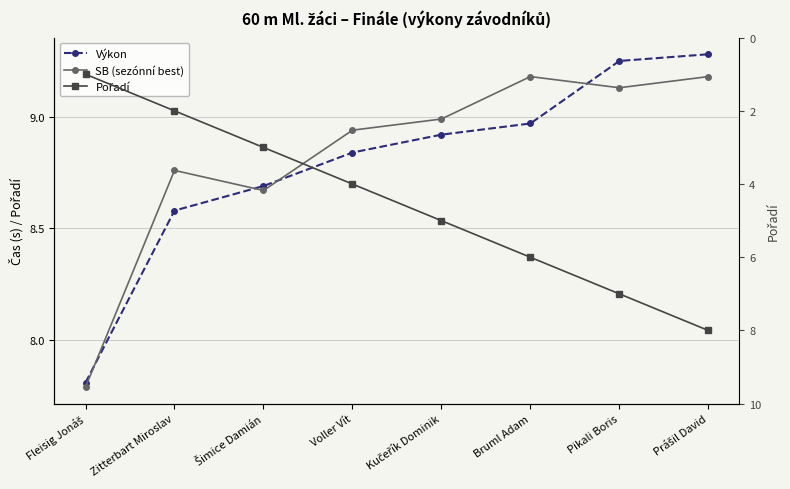

What is the sum of the SB (sezónní best) values at Šimice Damián and Pikali Boris?

17.8